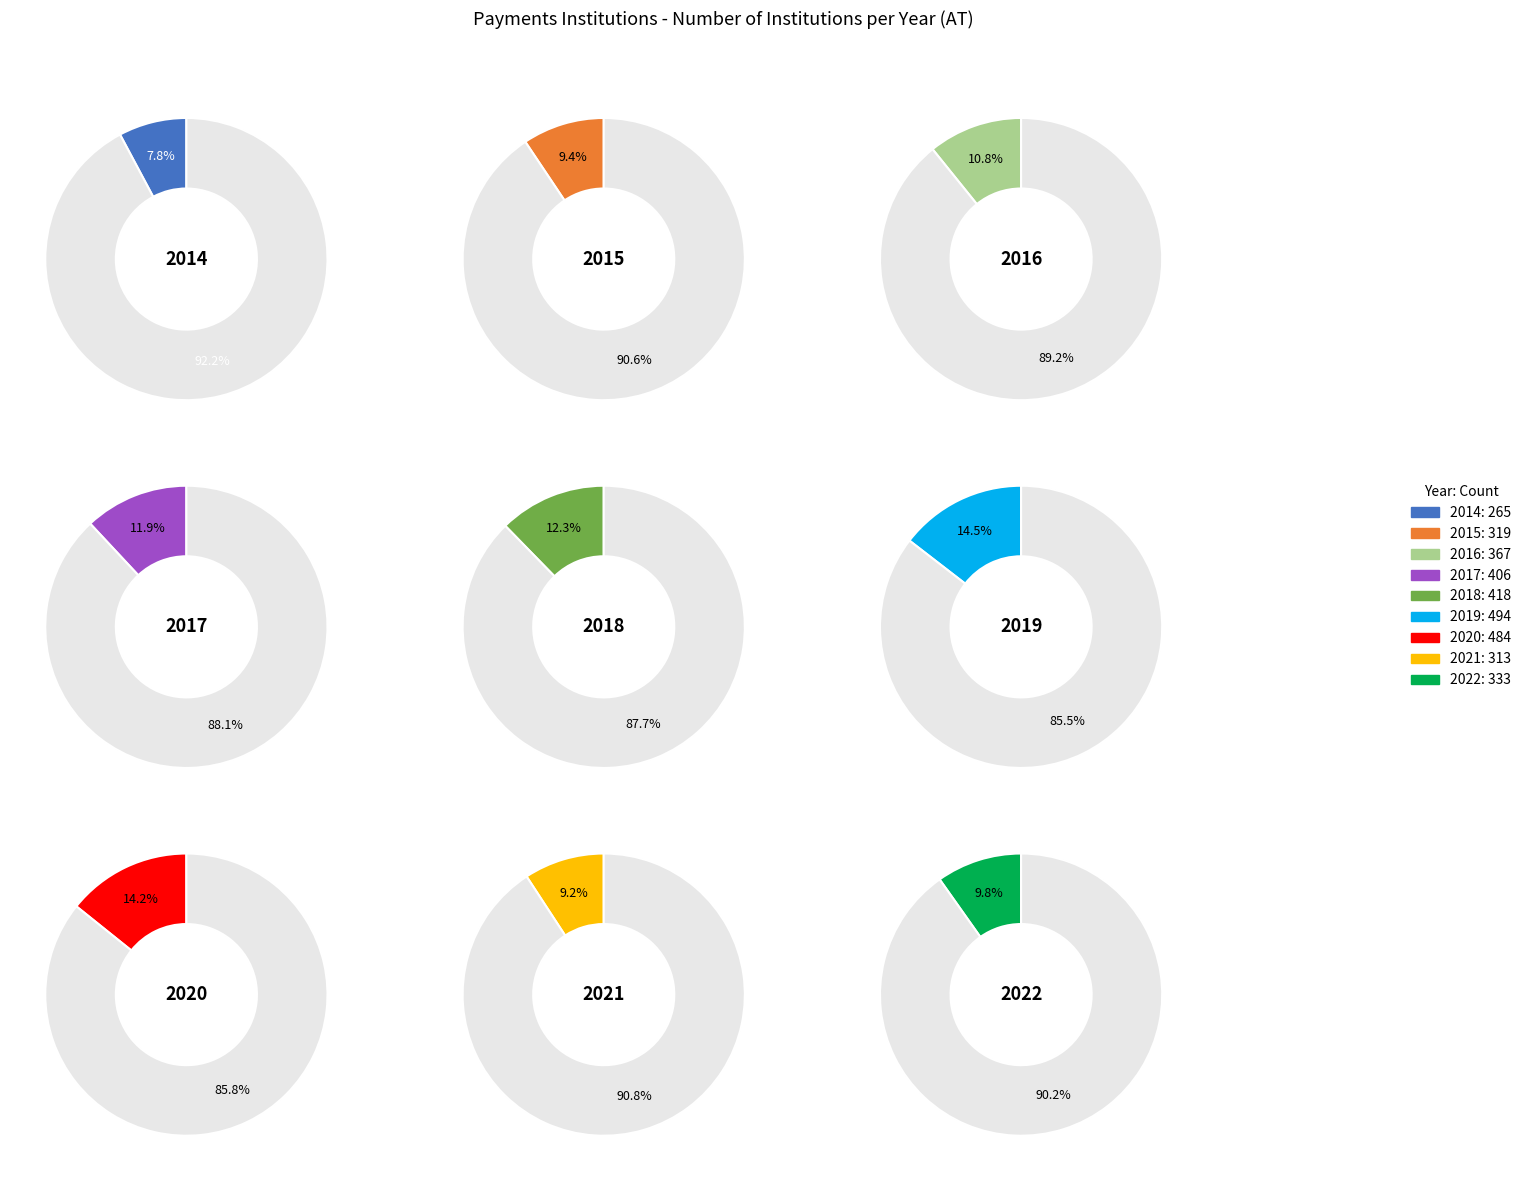

What percentage is the 2018 slice, to the nearest percent?

12%